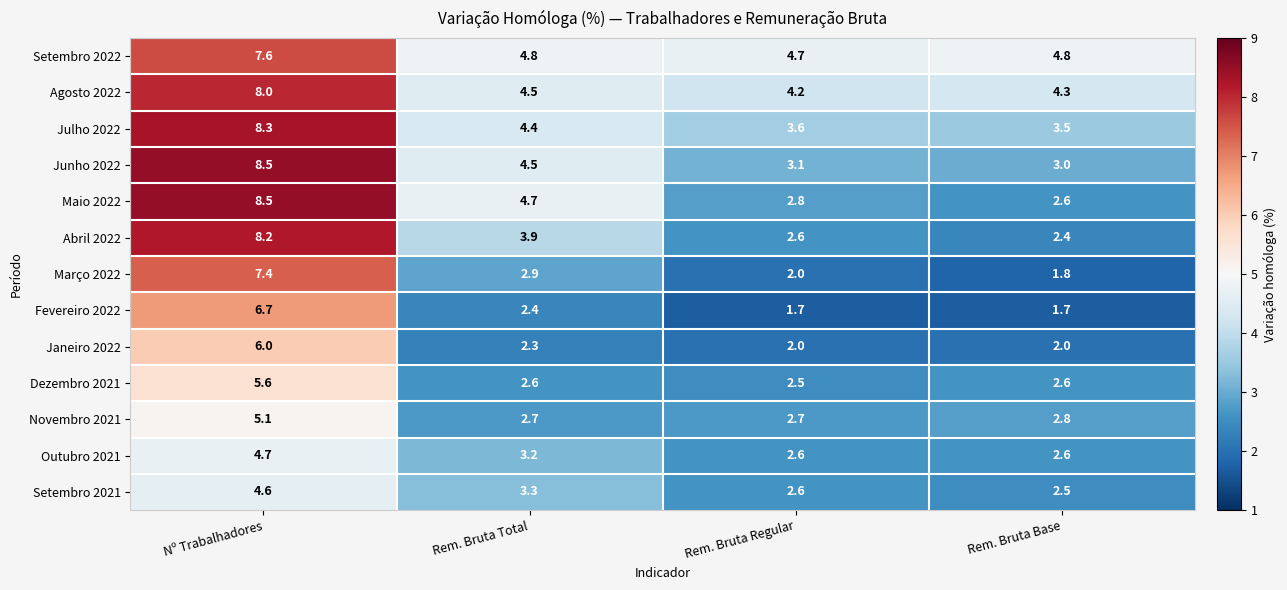

What is the sum of all Setembro 2022 values?

21.9